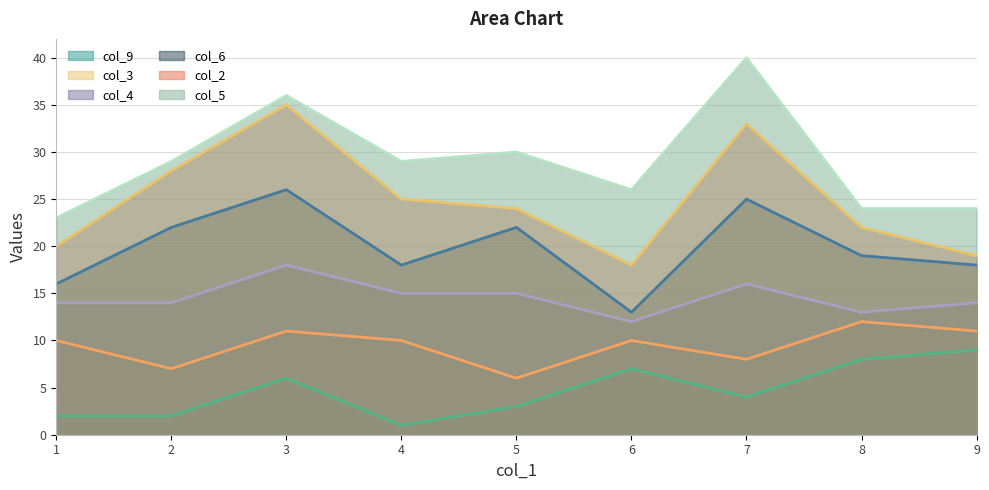

What is the sum of the col_4_line values at 9 and 4?

29